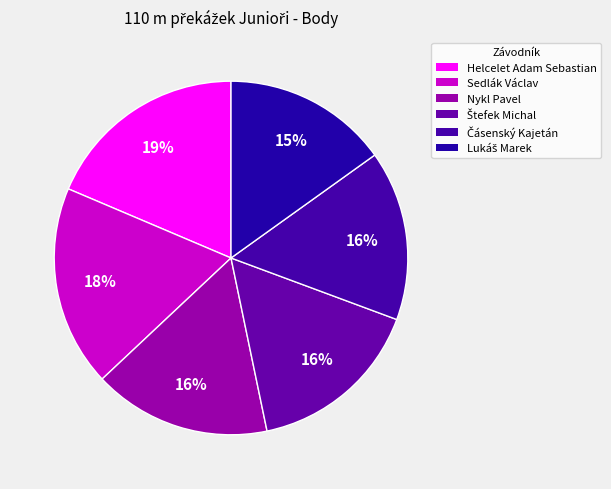

What is the change in value from Nykl Pavel to Lukáš Marek?

-60